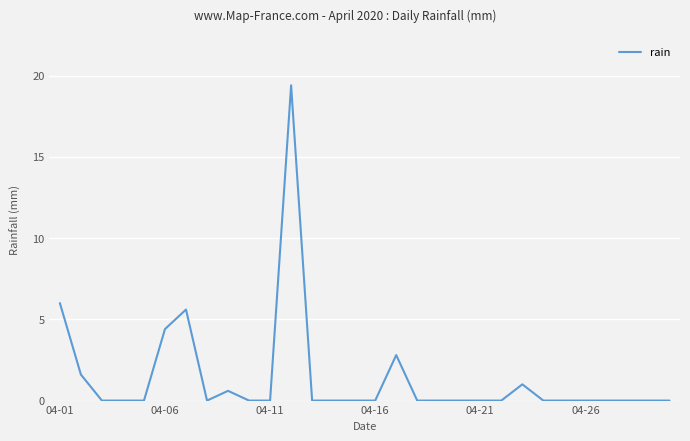

What is the maximum value shown in the chart?

19.4